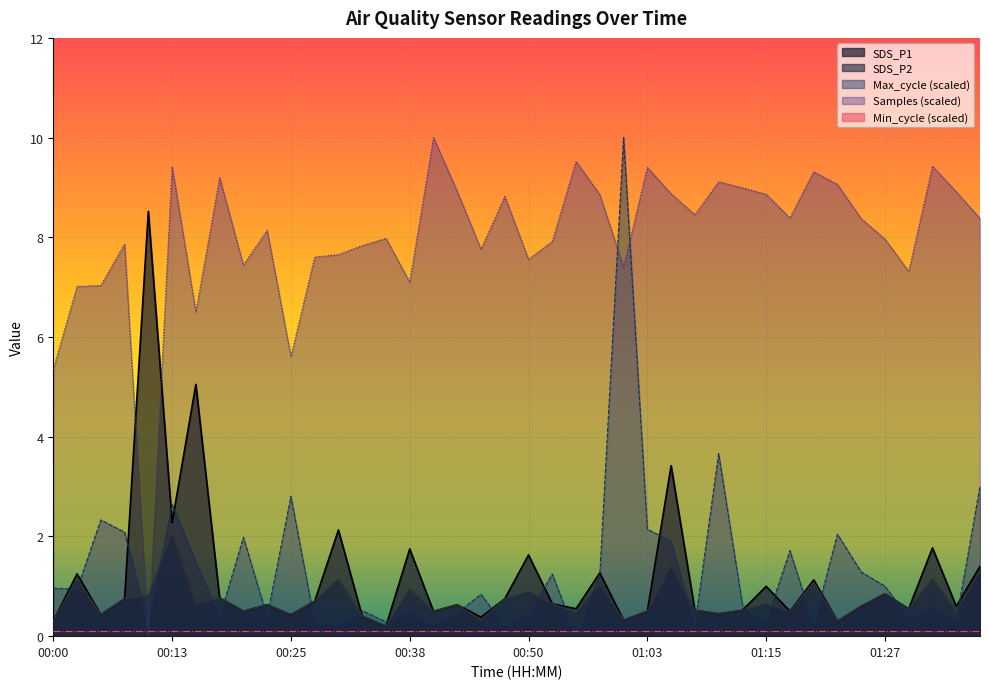

The value of SDS_P2 at 01:37 is 1.3. True or false?

True